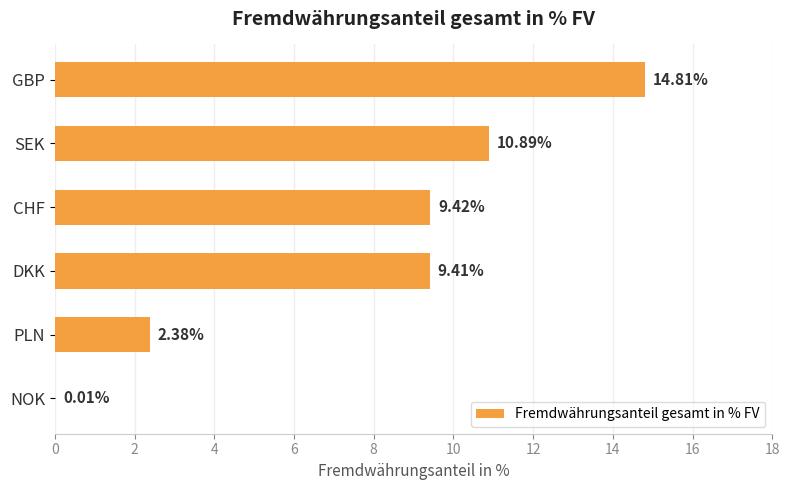

What is the sum of all values?

46.9